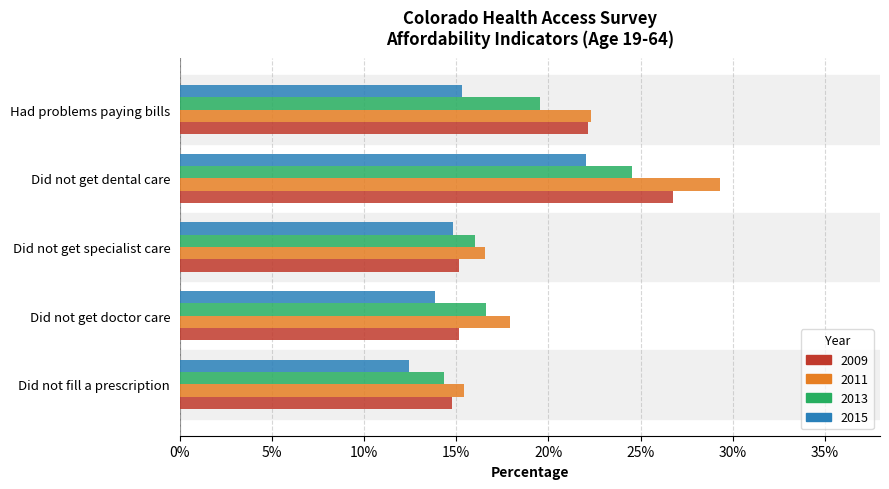

What are all the series names shown in the legend?

2009, 2011, 2013, 2015